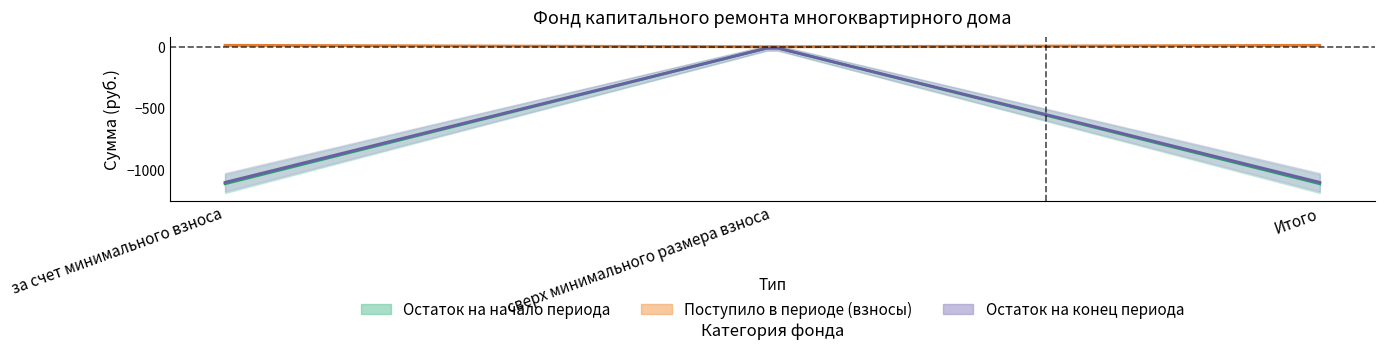

Reading left to right, extract all data points from this chart.

остаток_начало: -1114.7	0.0	-1114.7
поступило_всего: 11.9	0.0	11.9
взносов: 11.9	0.0	11.9
пеней: 0.0	0.0	0.0
использовано: 0.0	0.0	0.0
остаток_конец: -1102.9	0.0	-1102.9